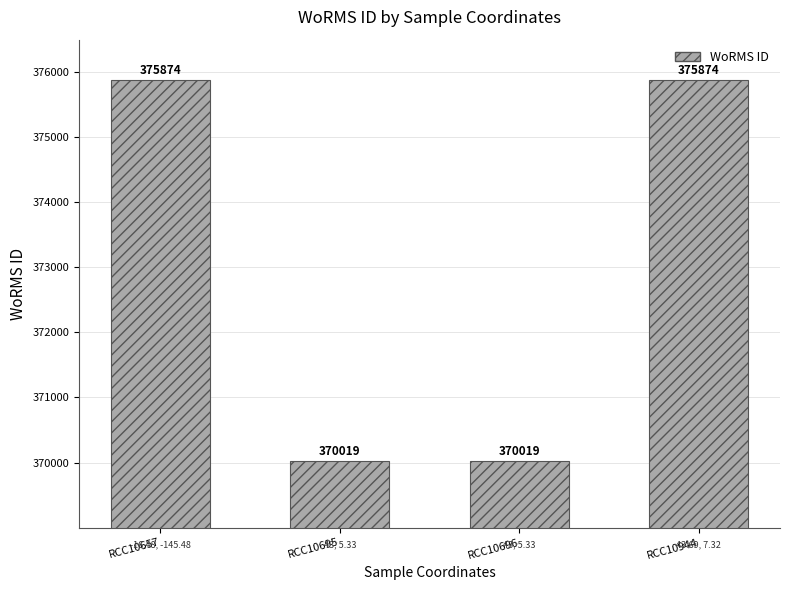

Count the number of categories in the chart.

4